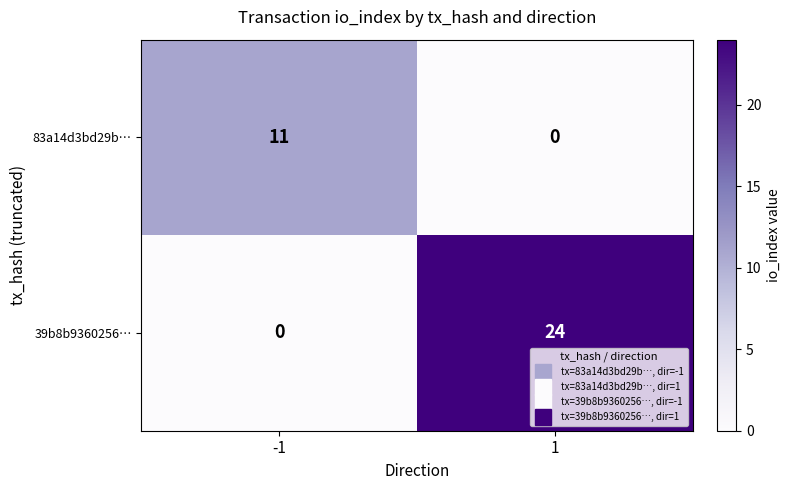

What value does the 39b8b9360256… series have at 1, to the nearest 10?

20